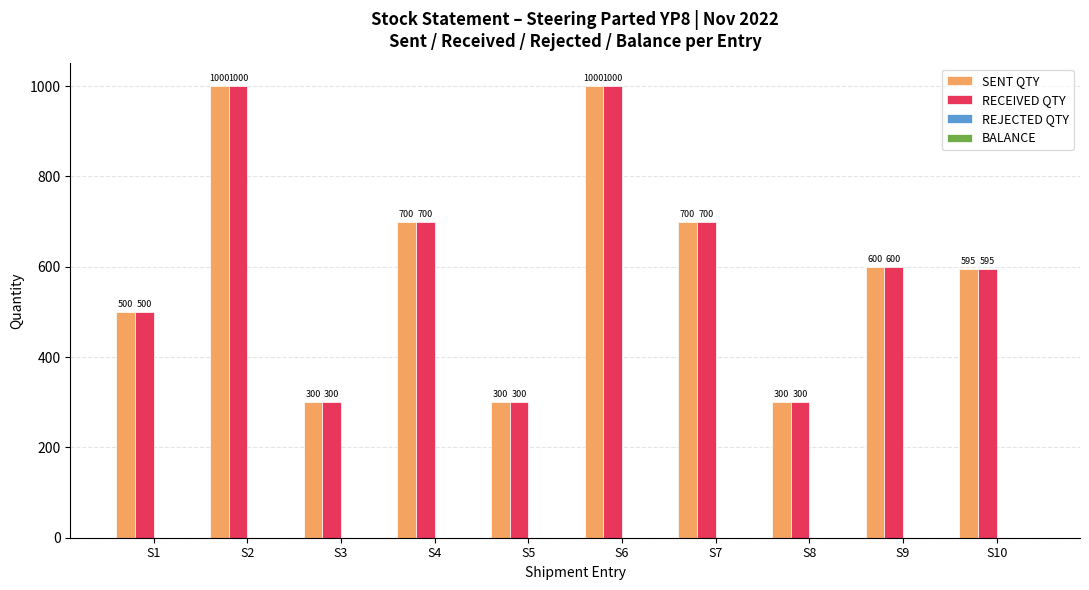

What is the sum of all RECEIVED QTY values?

5995